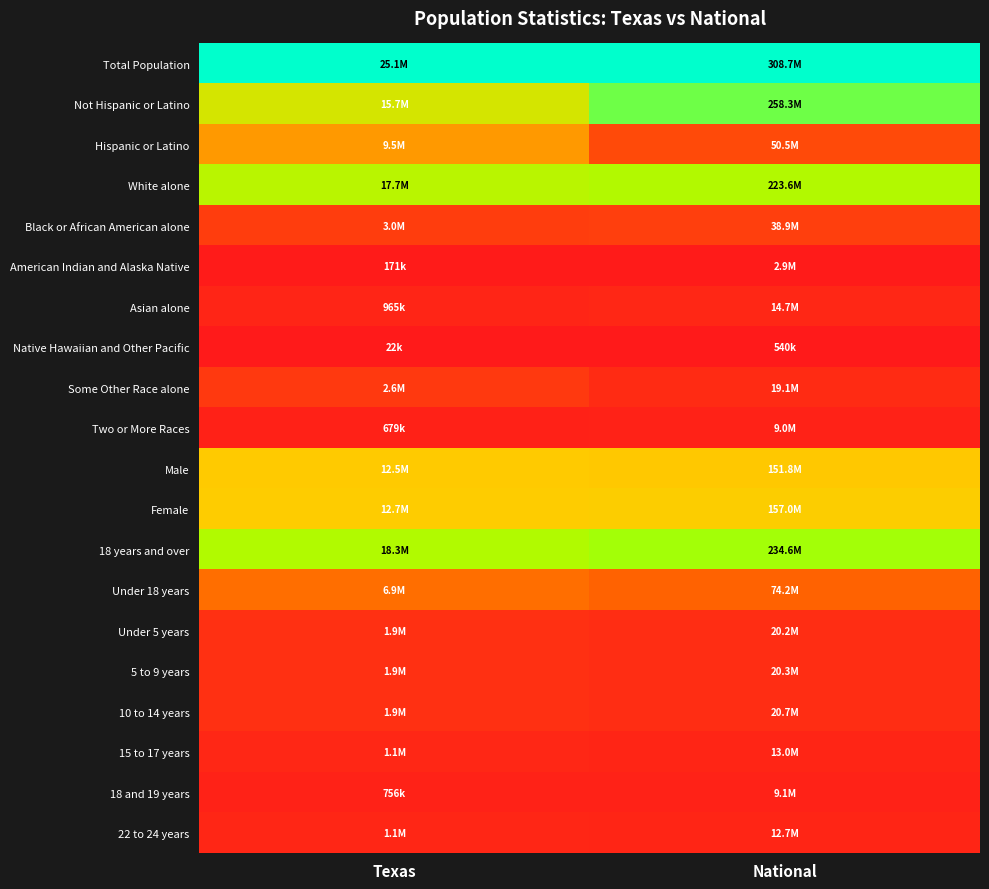

At Texas, list the series in order from smallest to largest.

Native Hawaiian and Other Pacific, American Indian and Alaska Native, Two or More Races, 18 and 19 years, Asian alone, 22 to 24 years, 15 to 17 years, 10 to 14 years, 5 to 9 years, Under 5 years, Some Other Race alone, Black or African American alone, Under 18 years, Hispanic or Latino, Male, Female, Not Hispanic or Latino, White alone, 18 years and over, Total Population